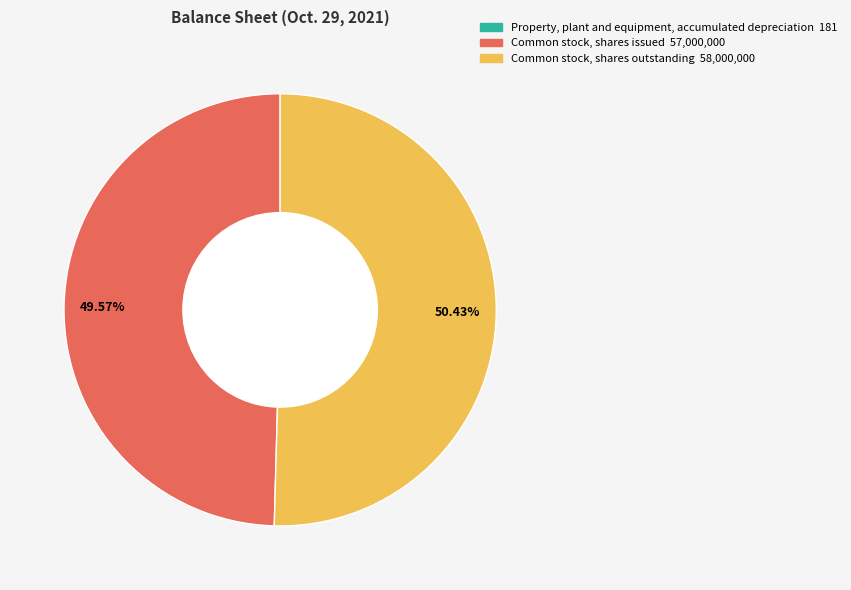

Is the sum of Common stock, shares issued and Common stock, shares outstanding greater than half?

Yes